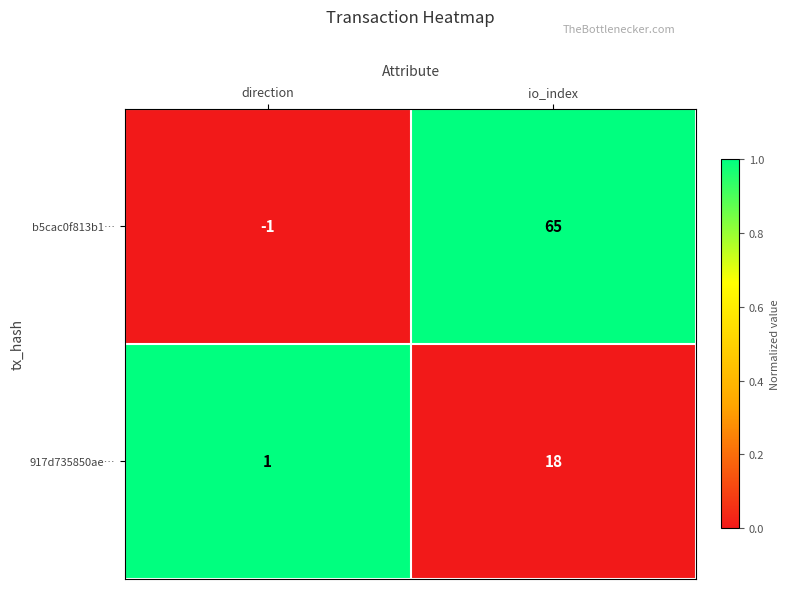

Reading left to right, extract all data points from this chart.

b5cac0f813b1…: -1	65
917d735850ae…: 1	18